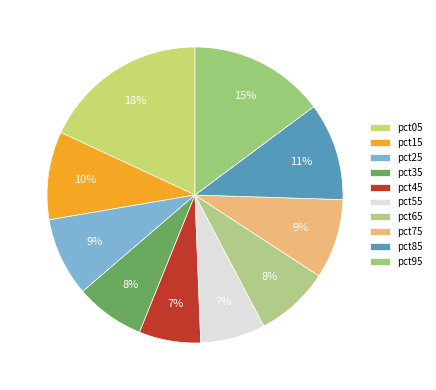

To the nearest percent, what is the combined percentage of pct65 and pct05?

26%